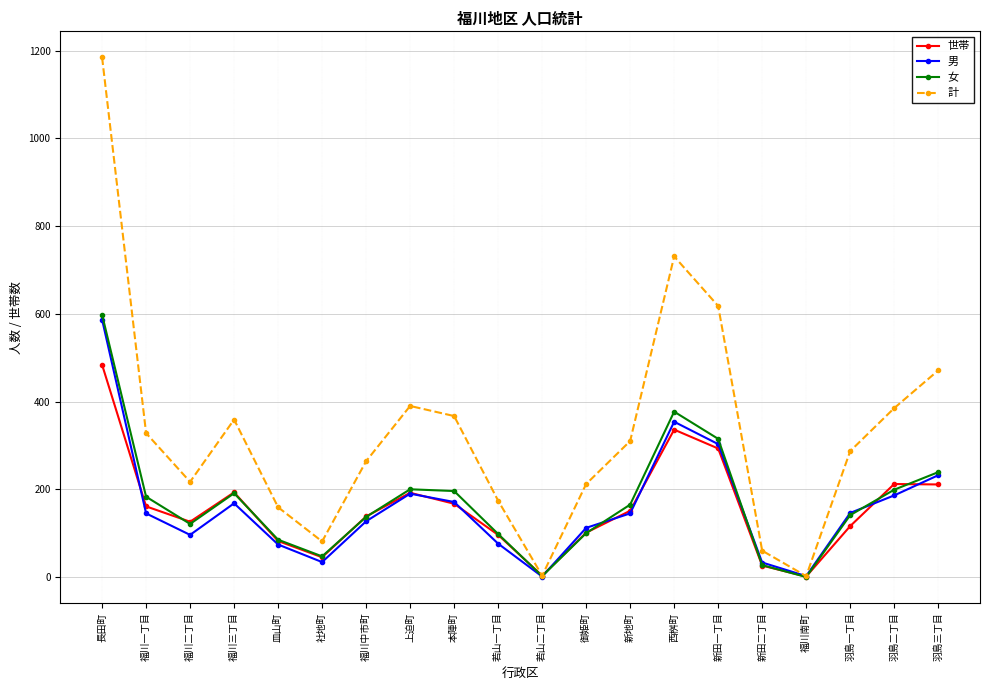

Which series has the largest total across all categories?

計